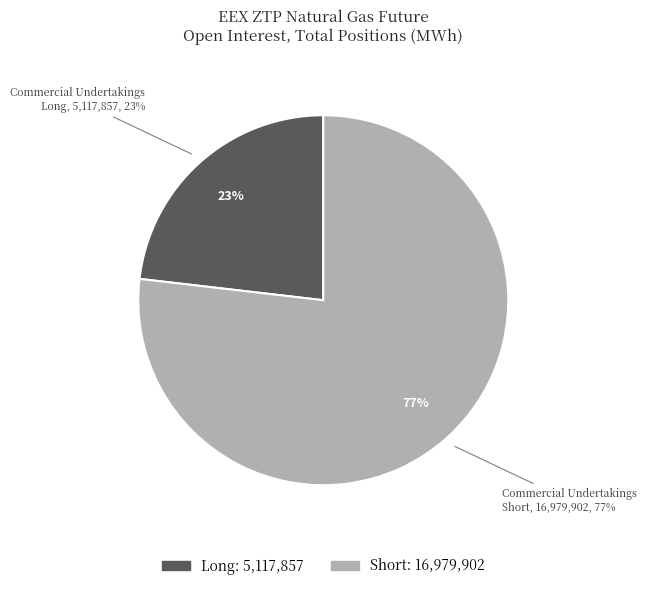

What percentage is the Commercial Undertakings slice, to the nearest percent?

100%